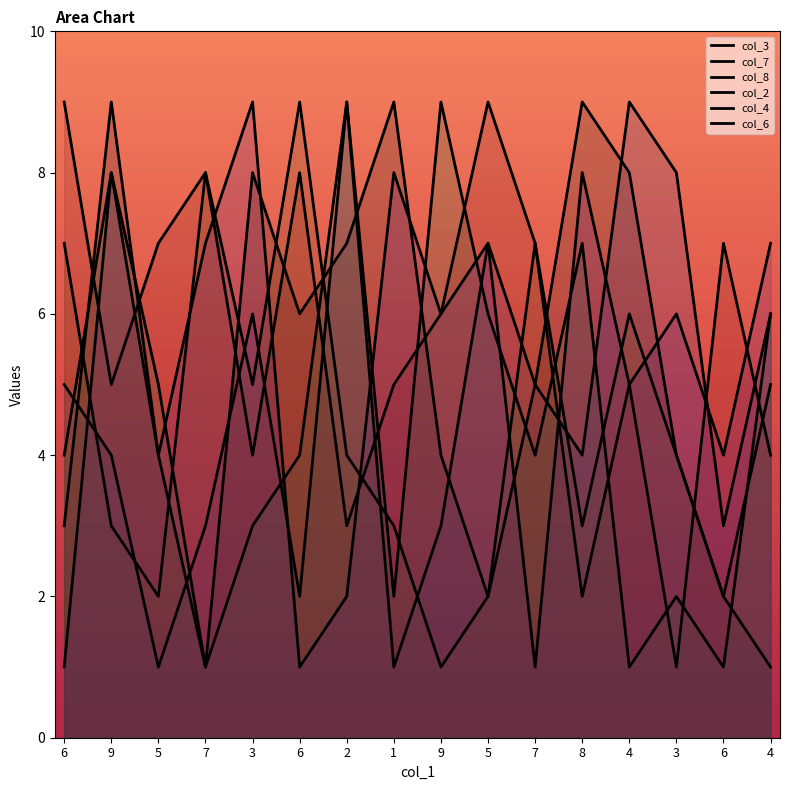

Reading right to left, list all the values displayed in this chart.

col_3: 1	2	4	8	9	5	2	4	9	7	6	8	1	4	9	3
col_7: 6	3	8	9	4	5	7	3	1	9	2	6	3	1	4	5
col_8: 4	7	1	5	2	7	9	6	5	3	8	4	8	7	5	9
col_2: 6	1	2	1	7	4	6	9	2	9	4	3	1	5	8	4
col_4: 5	2	4	6	3	7	2	1	3	4	9	5	8	2	3	7
col_6: 7	4	6	5	8	1	7	6	8	2	1	9	7	4	8	1